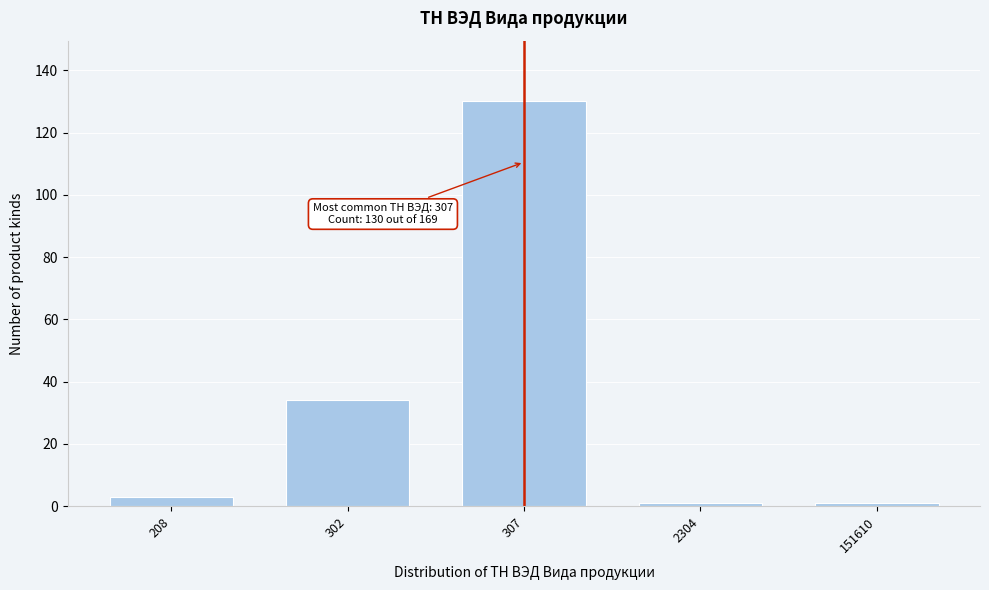

Reading left to right, what are all the values shown in this chart?

208=3	302=34	307=130	2304=1	151610=1